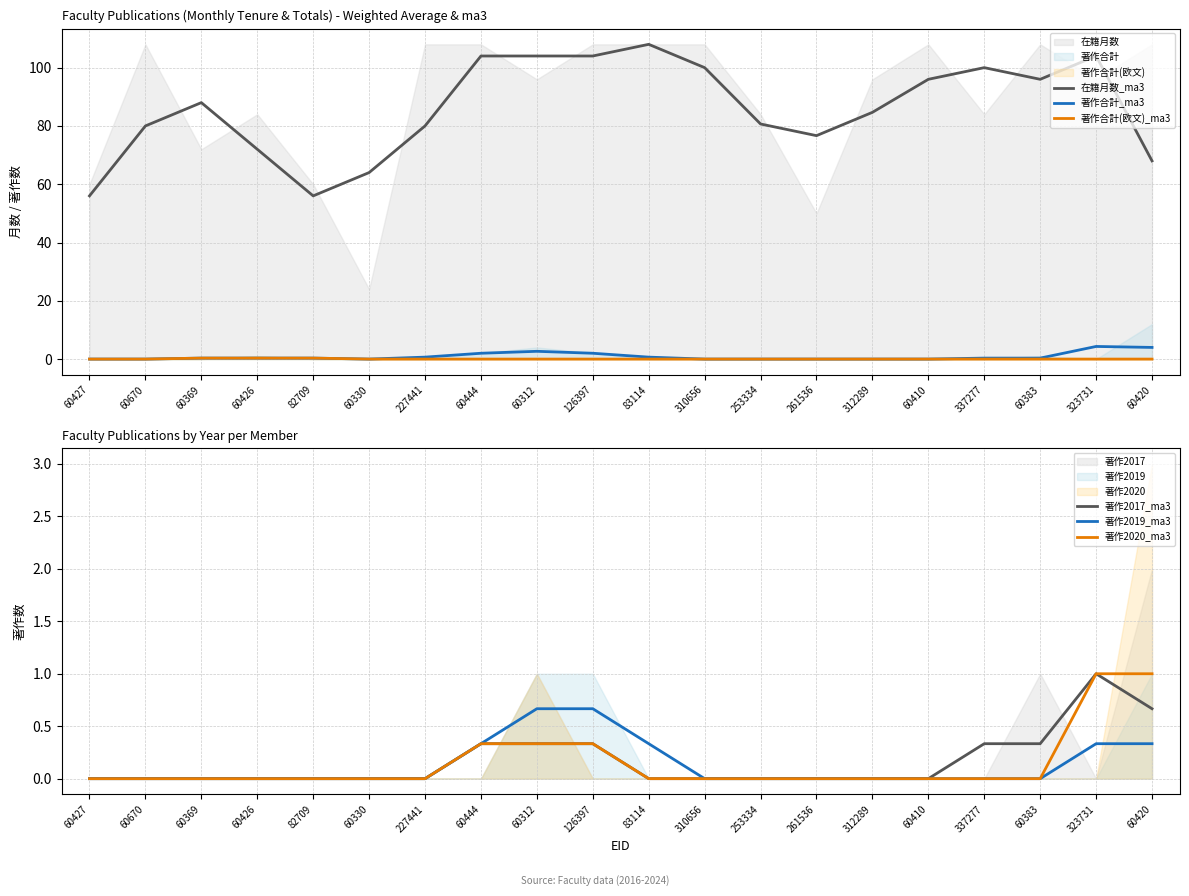

Between 83114 and 253334, which is larger?

83114